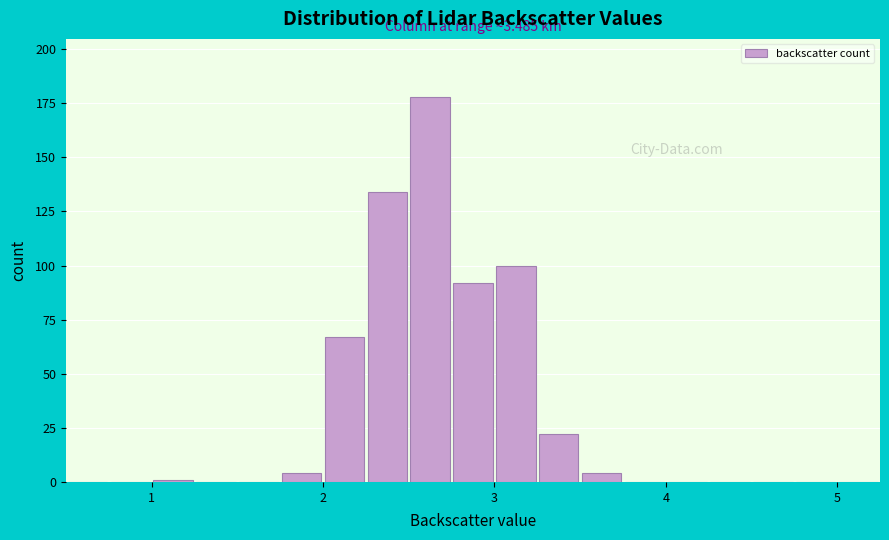

Read against the x-axis, roughly where is the centre of the tallest bar?

2.6